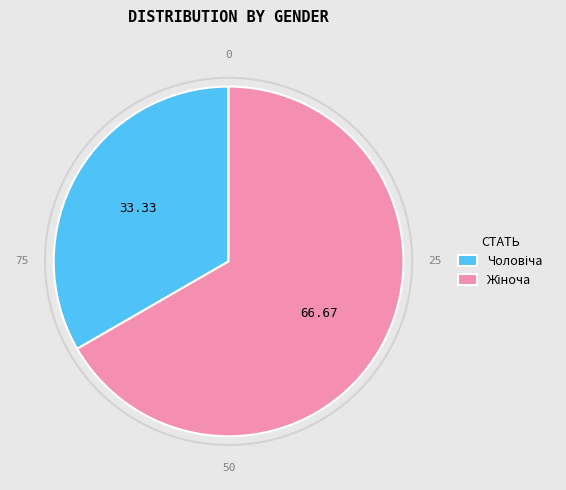

Does any single category account for the majority?

Yes